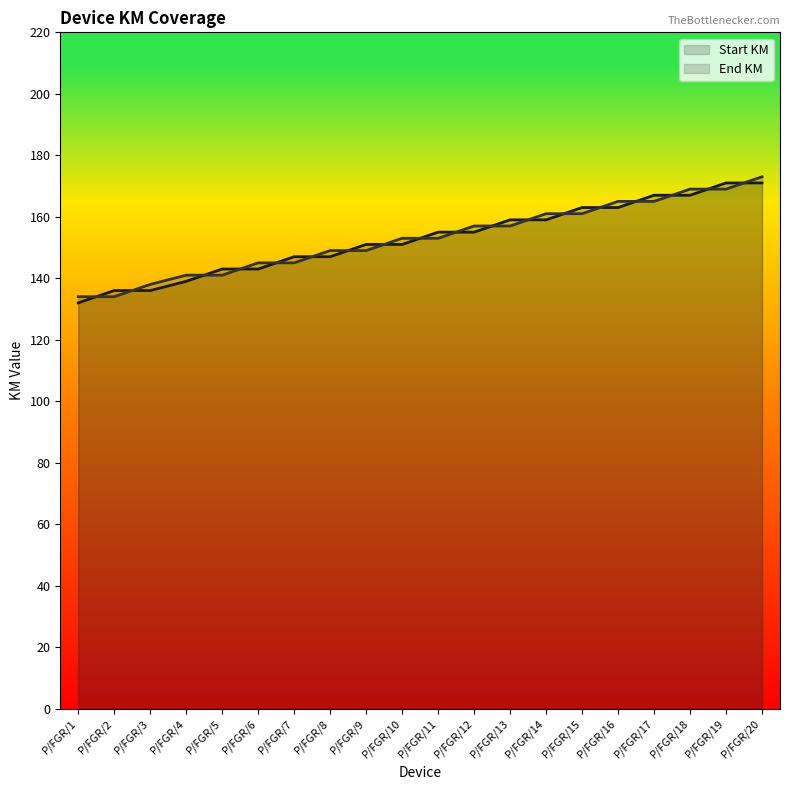

List the series in order of their overall mean, lowest first.

Start KM (line), End KM (line)